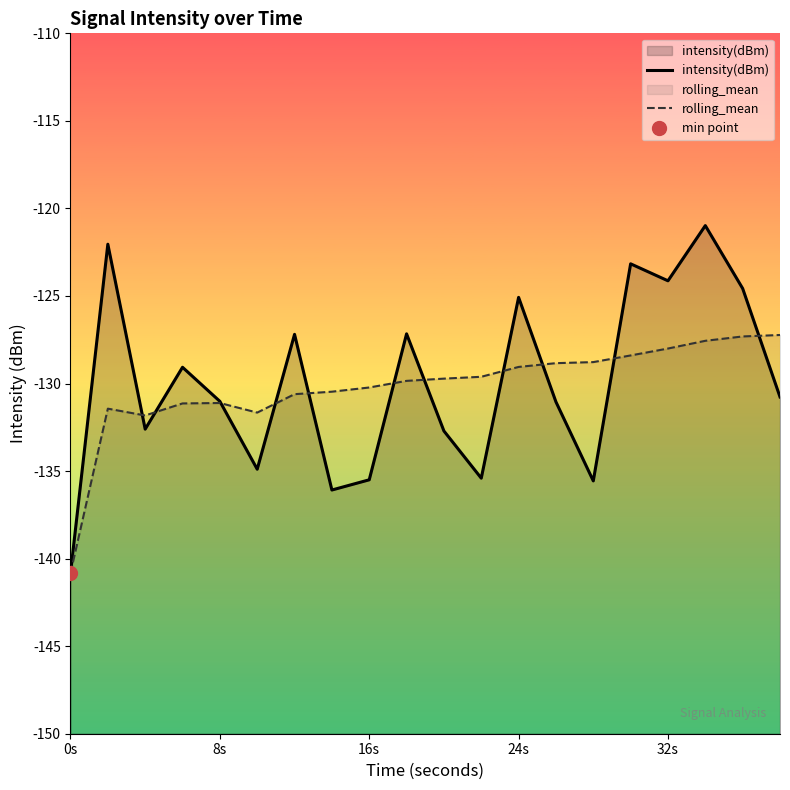

How many times do rolling_mean and intensity(dBm) cross each other?

11